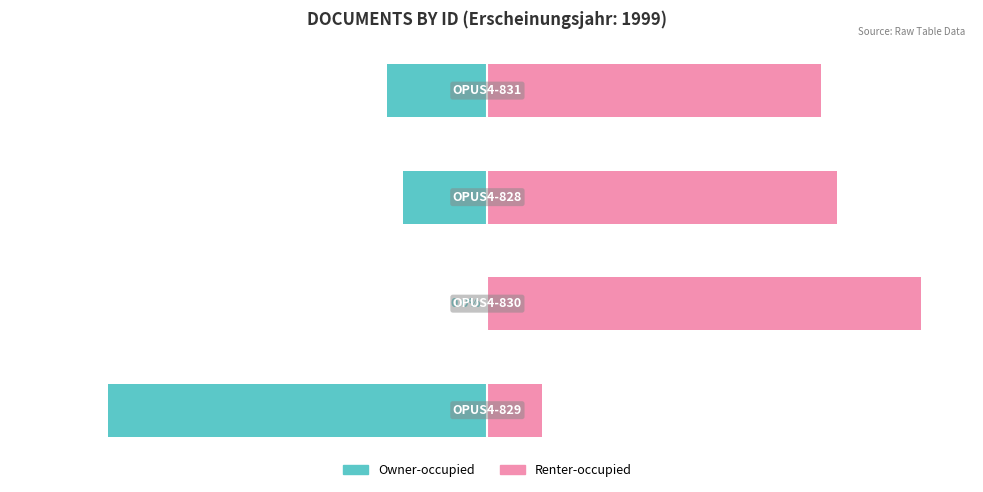

Does the chart contain stacked bars?

No